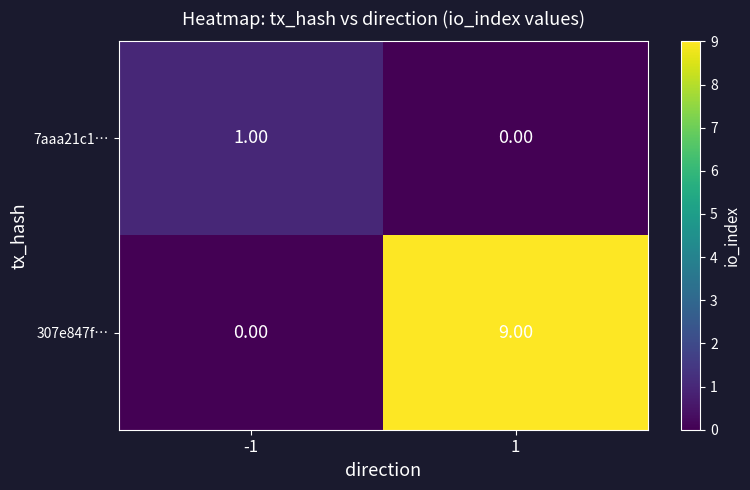

What is the difference between the maximum and minimum values in the 307e847f… series?

9